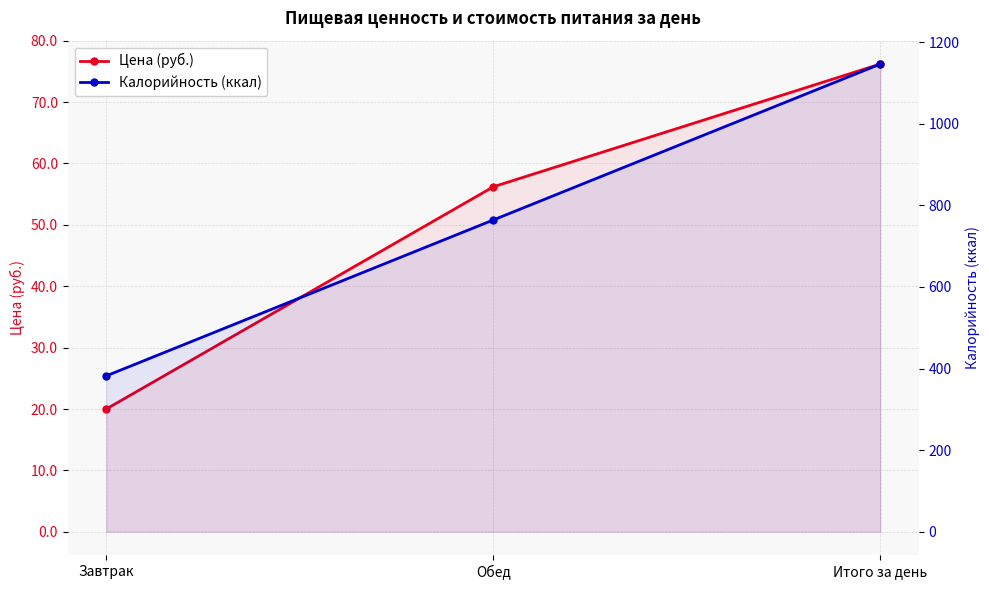

Where is Калорийность (ккал) nearest to the value 764?

Обед